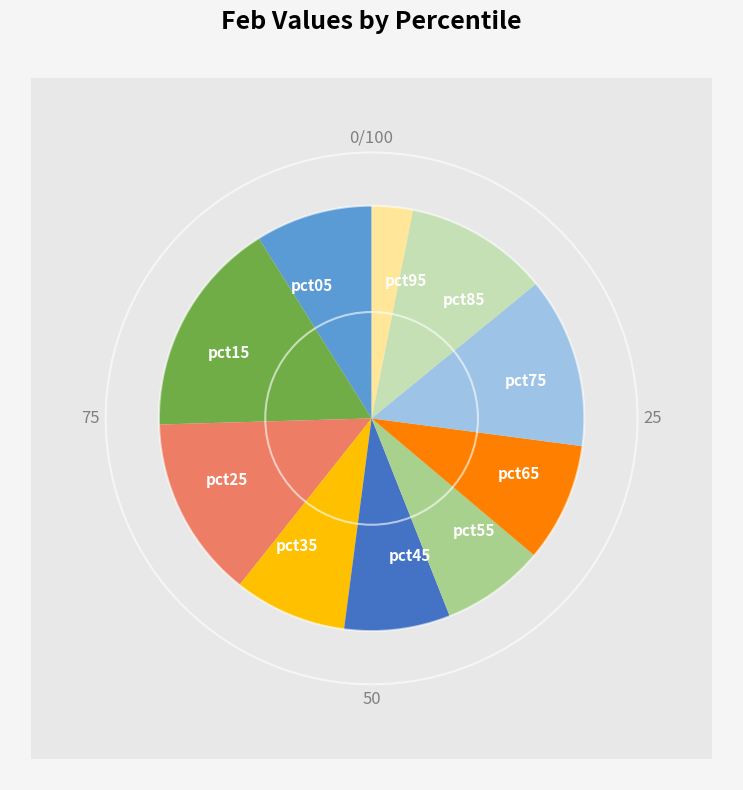

Does any single category account for the majority?

No